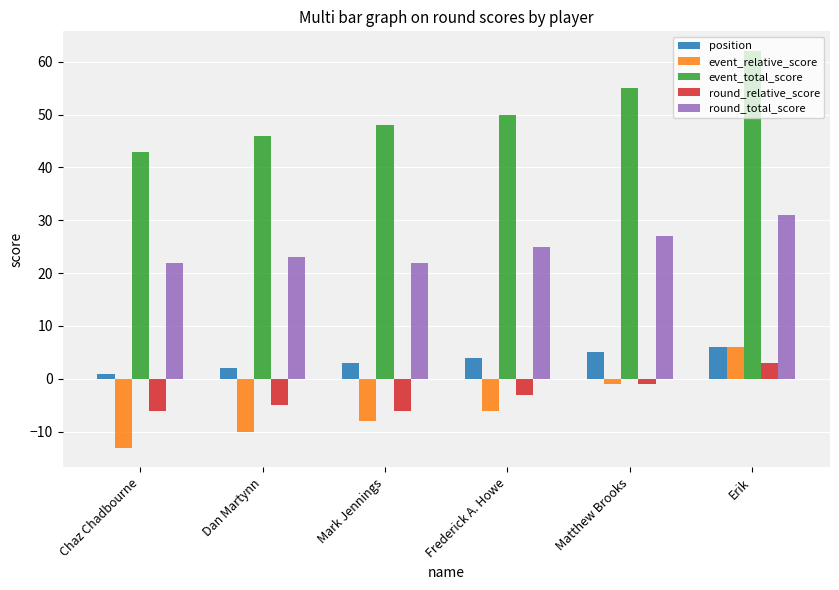

Which series has the largest total across all categories?

event_total_score